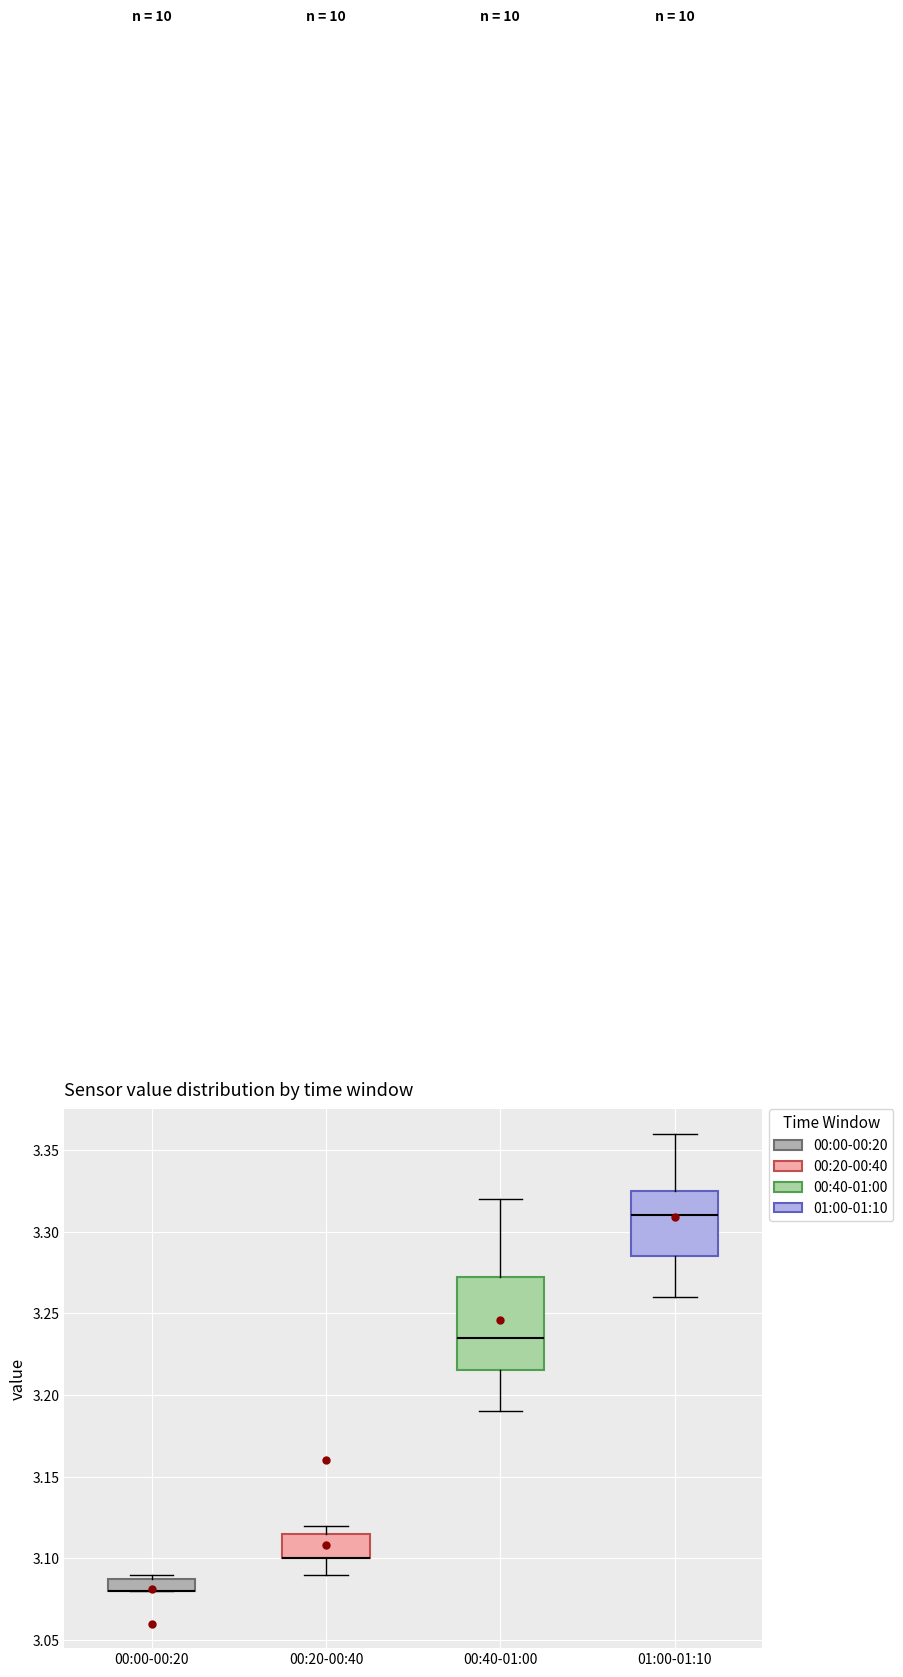

Where does the lower whisker of the box for 00:40-01:00 end on the y-axis? The values are not printed on the chart, so give them approximately, as read against the axis.

3.190